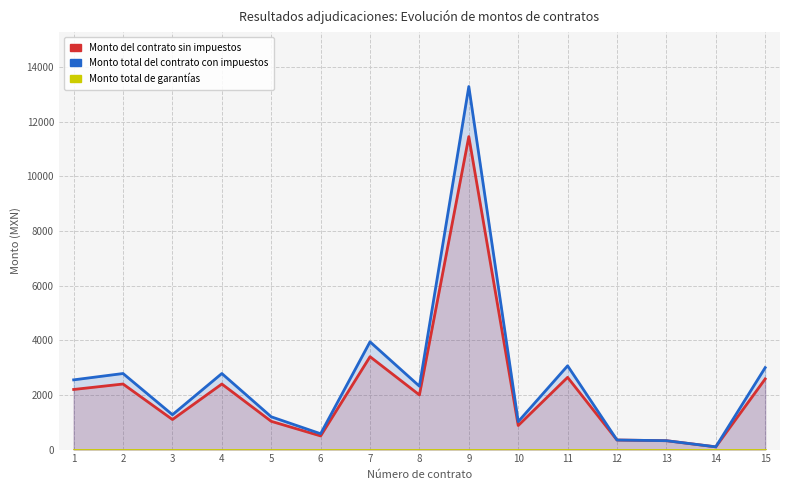

Reading right to left, what are all the values shown in this chart?

Monto del contrato sin impuestos: 2585.5	100.0	325.0	350.0	2643.5	881.2	11455.1	2000.0	3400.0	500.0	1034.5	2400.0	1100.0	2400.0	2200.0
Monto total del contrato con impuestos: 2999.2	100.0	325.0	350.0	3066.4	1022.1	13287.9	2320.0	3944.0	580.0	1200.0	2784.0	1276.0	2784.0	2552.0
Monto total de garantias: 0.0	0.0	0.0	0.0	0.0	0.0	0.0	0.0	0.0	0.0	0.0	0.0	0.0	0.0	0.0